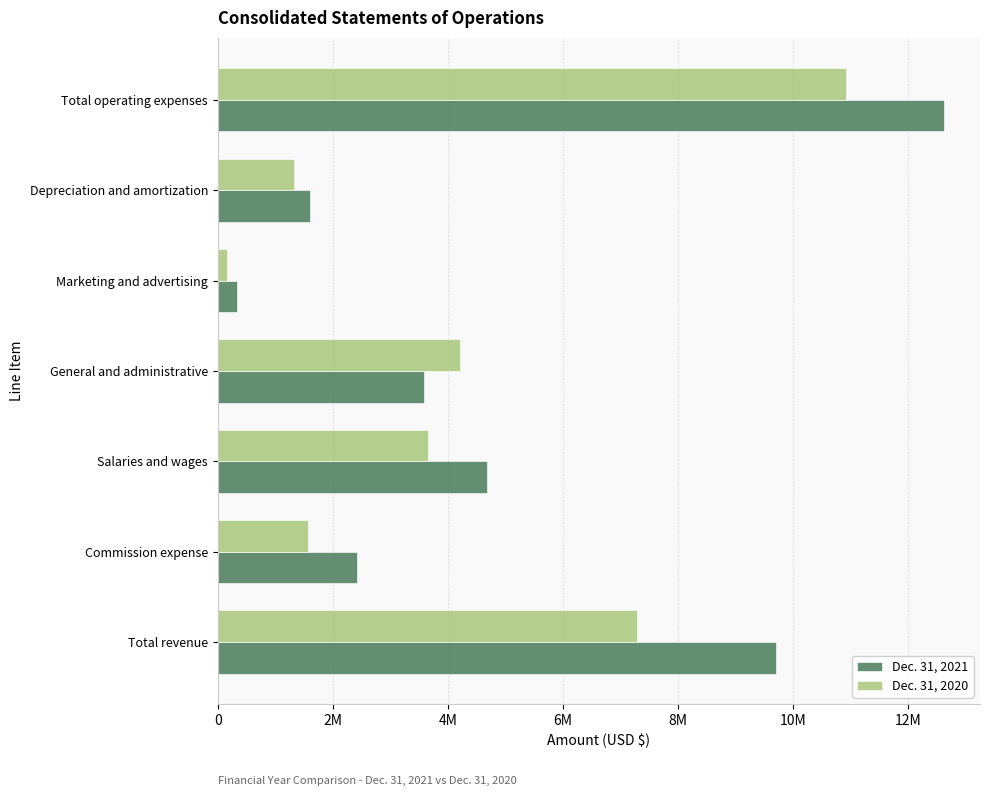

What are all the series names shown in the legend?

Dec. 31, 2021, Dec. 31, 2020